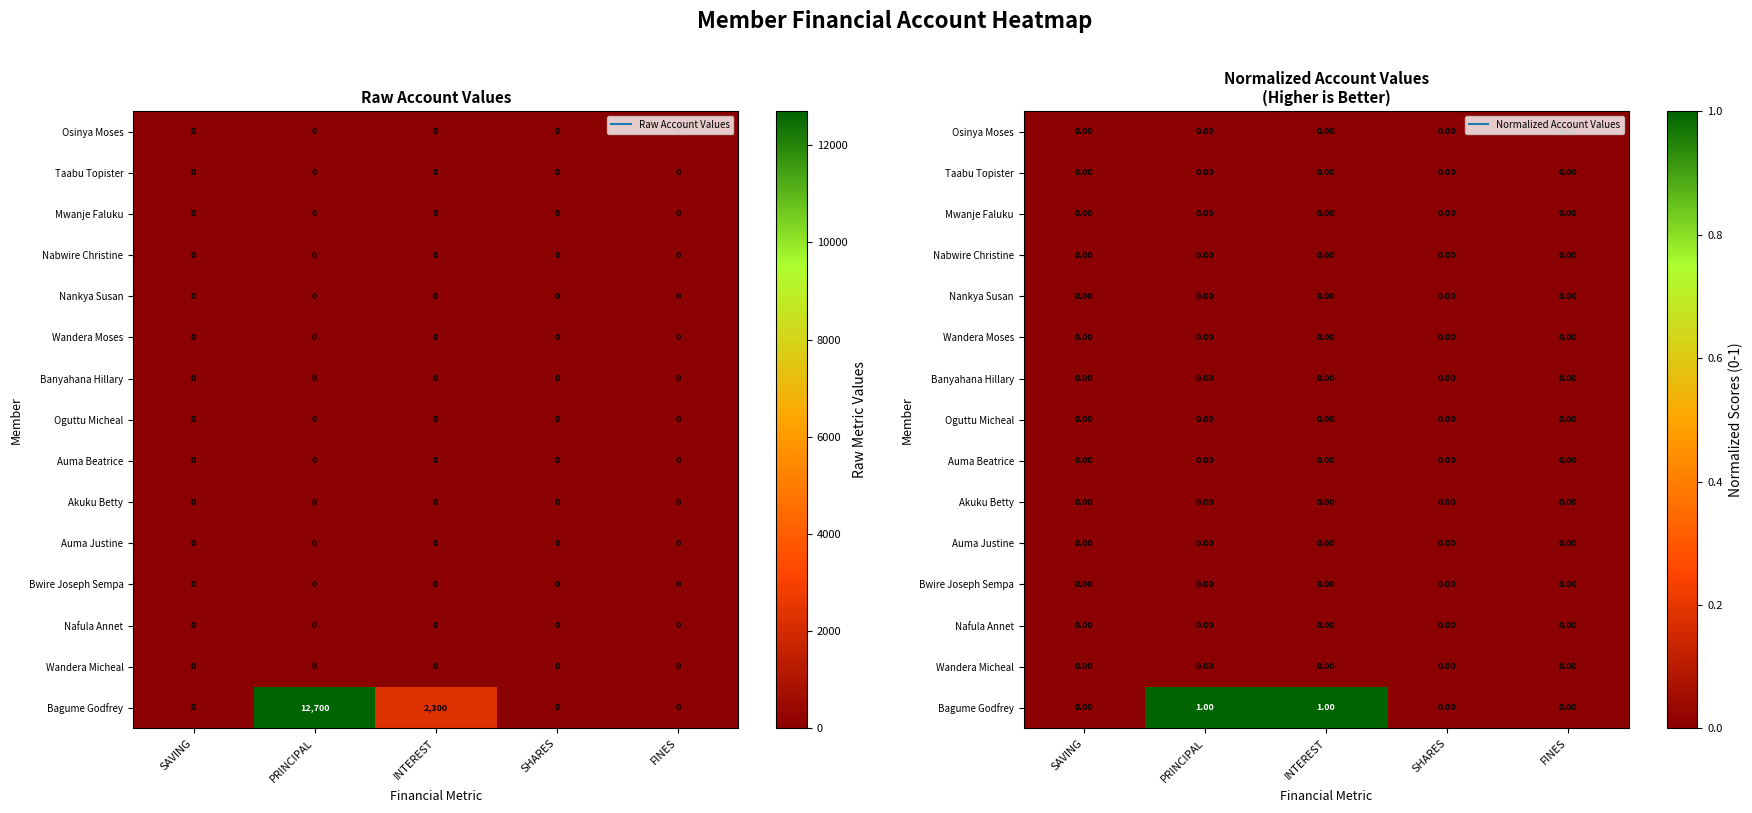

At how many categories does at least one series exceed 0?

2